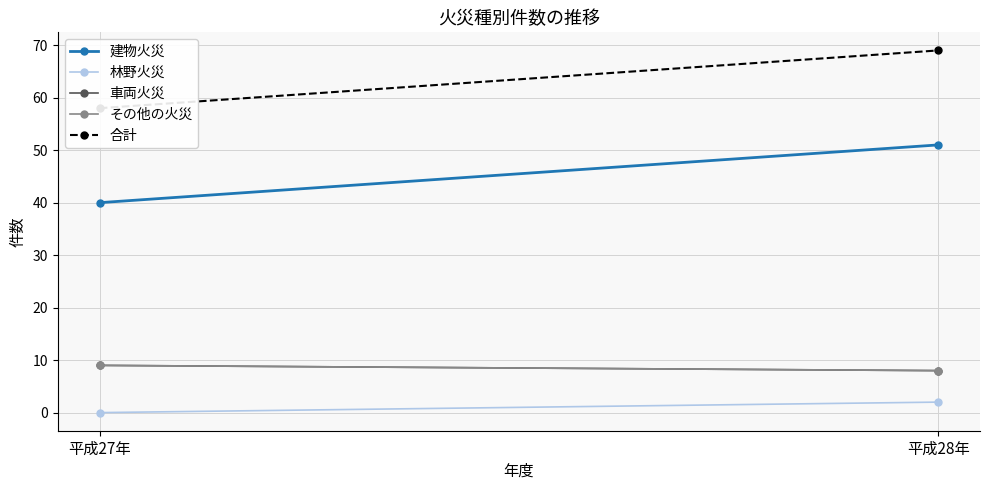

Which series has the largest total across all categories?

合計